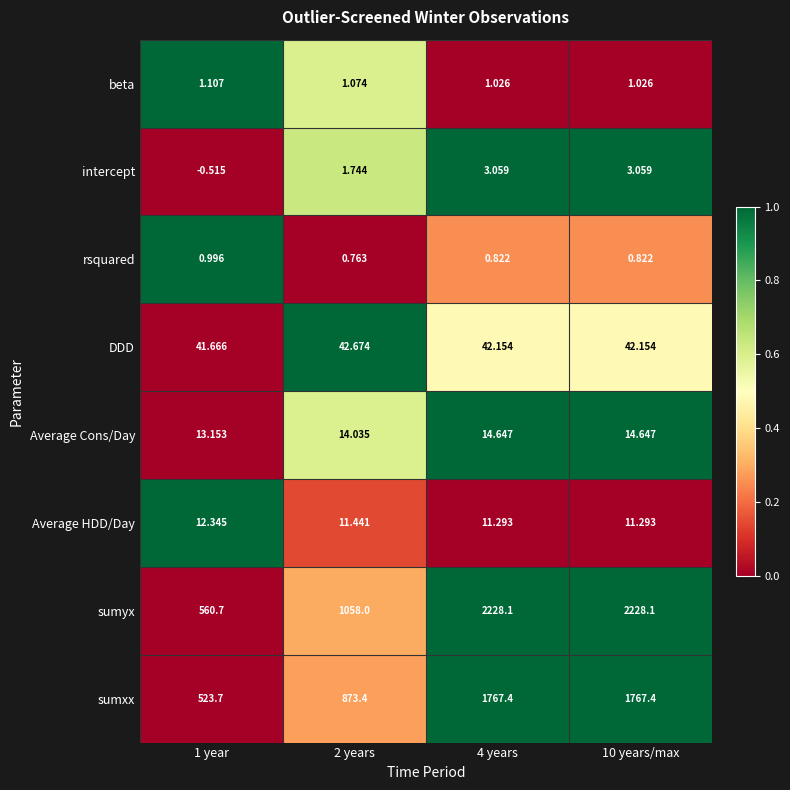

Which series has the widest spread of values?

sumyx